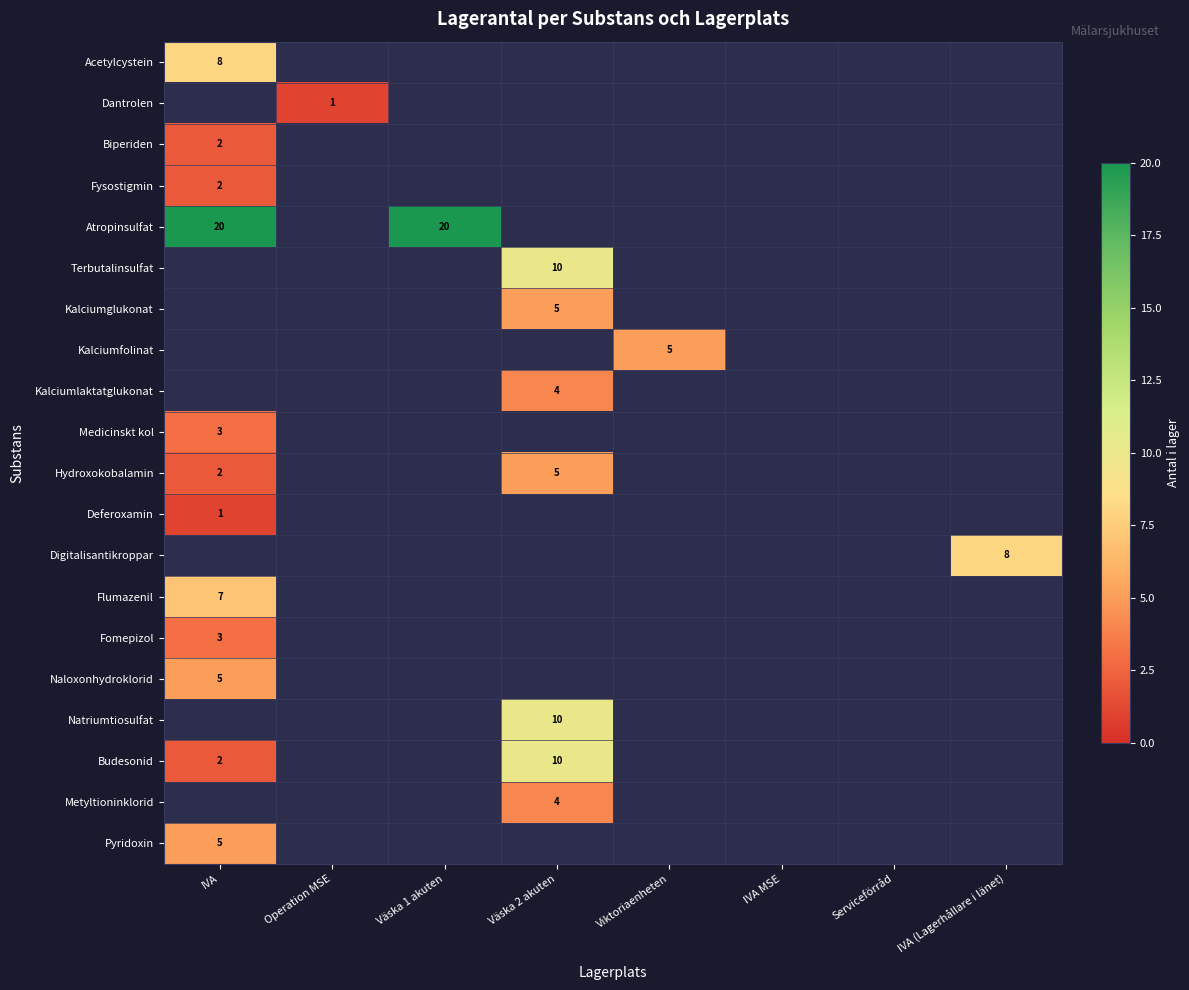

Is it true that Kalciumglukonat equals 5 at Väska 2 akuten?

True